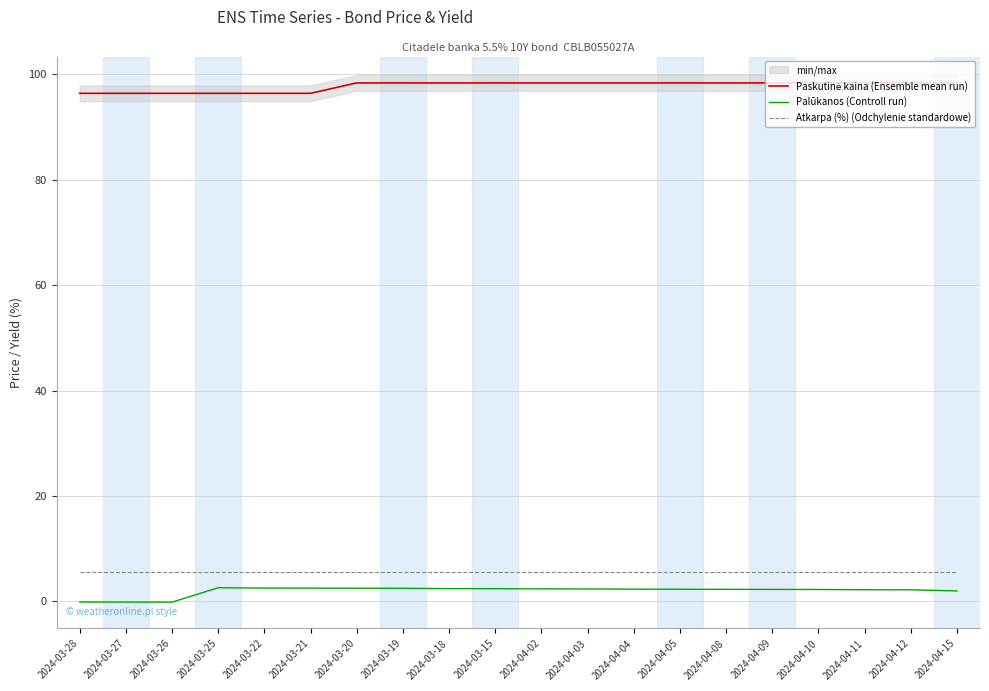

Which series has the widest spread of values?

Palūkanos (Controll run)